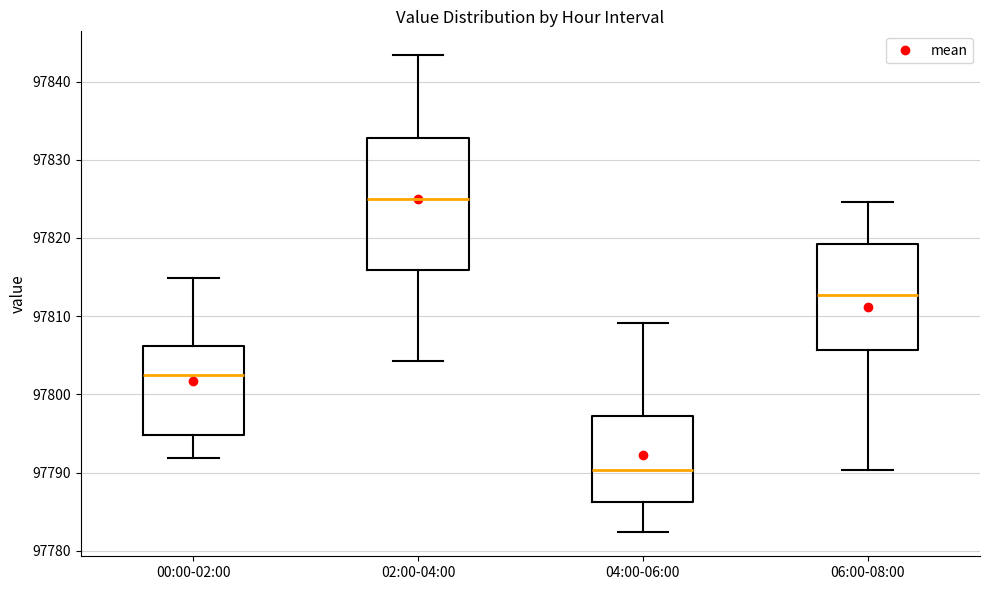

Comparing the boxes themselves (not the whiskers), which one is the tallest?

02:00-04:00